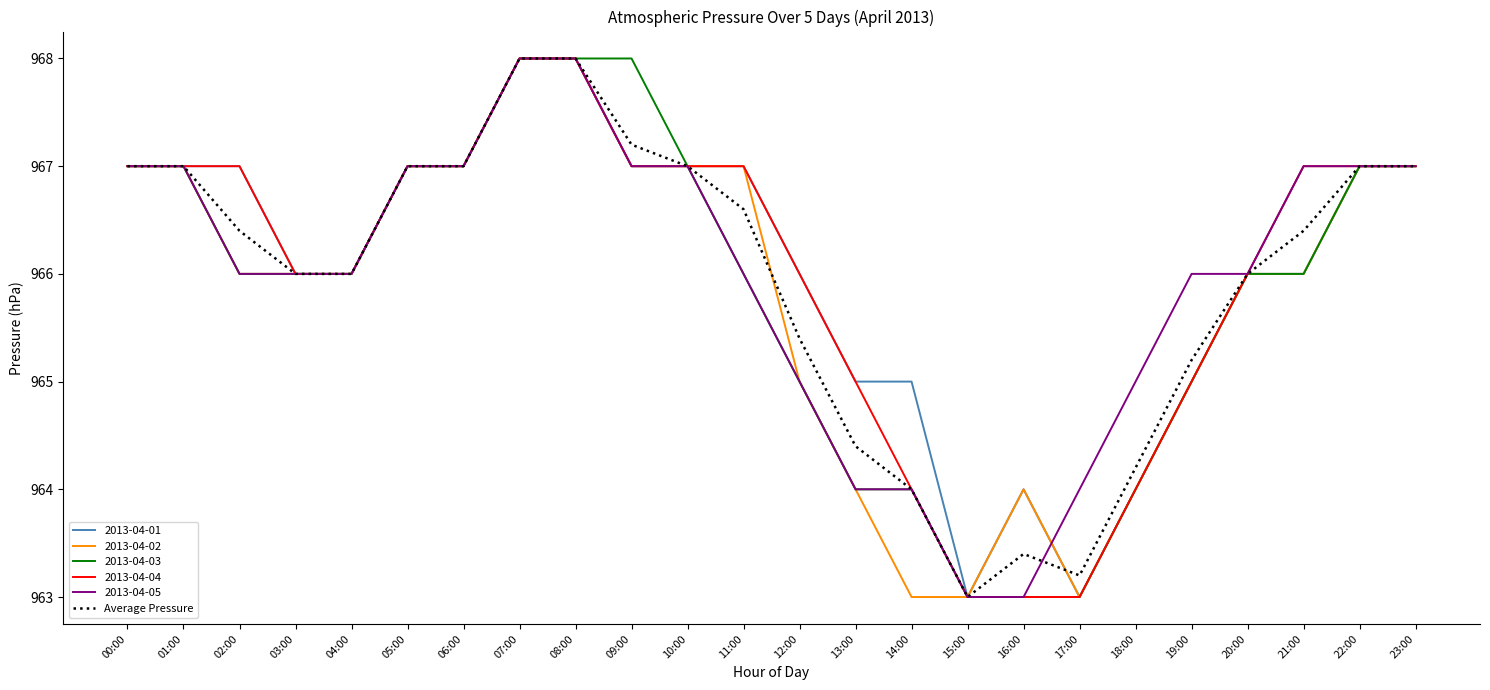

What position from the left is 20:00?

21